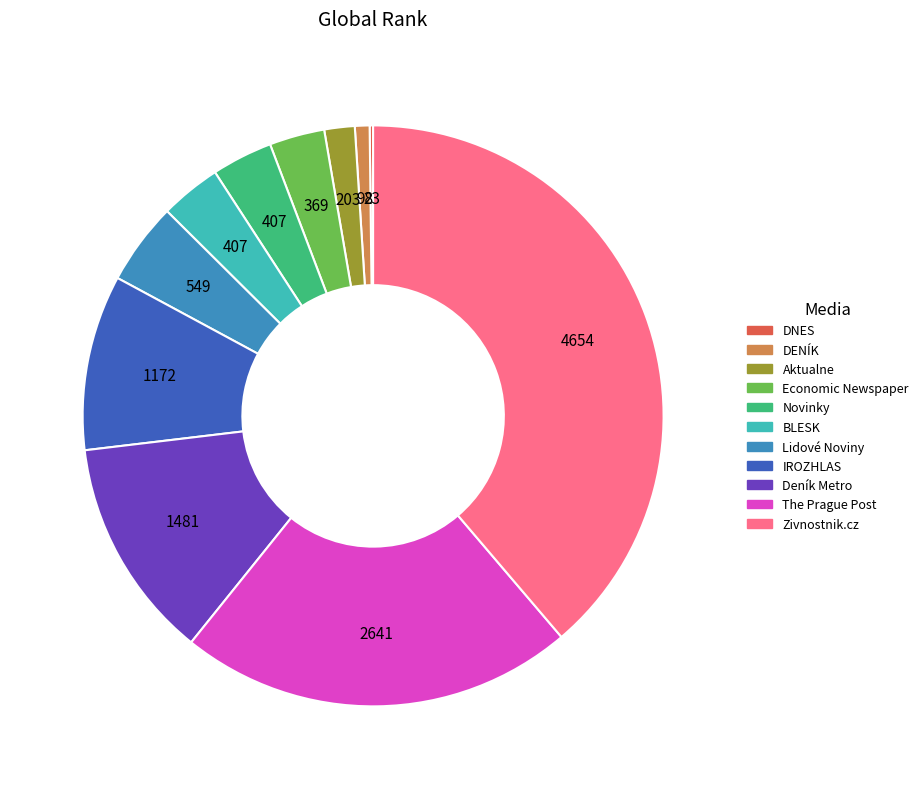

Does Lidové Noviny represent more than half of the total?

No